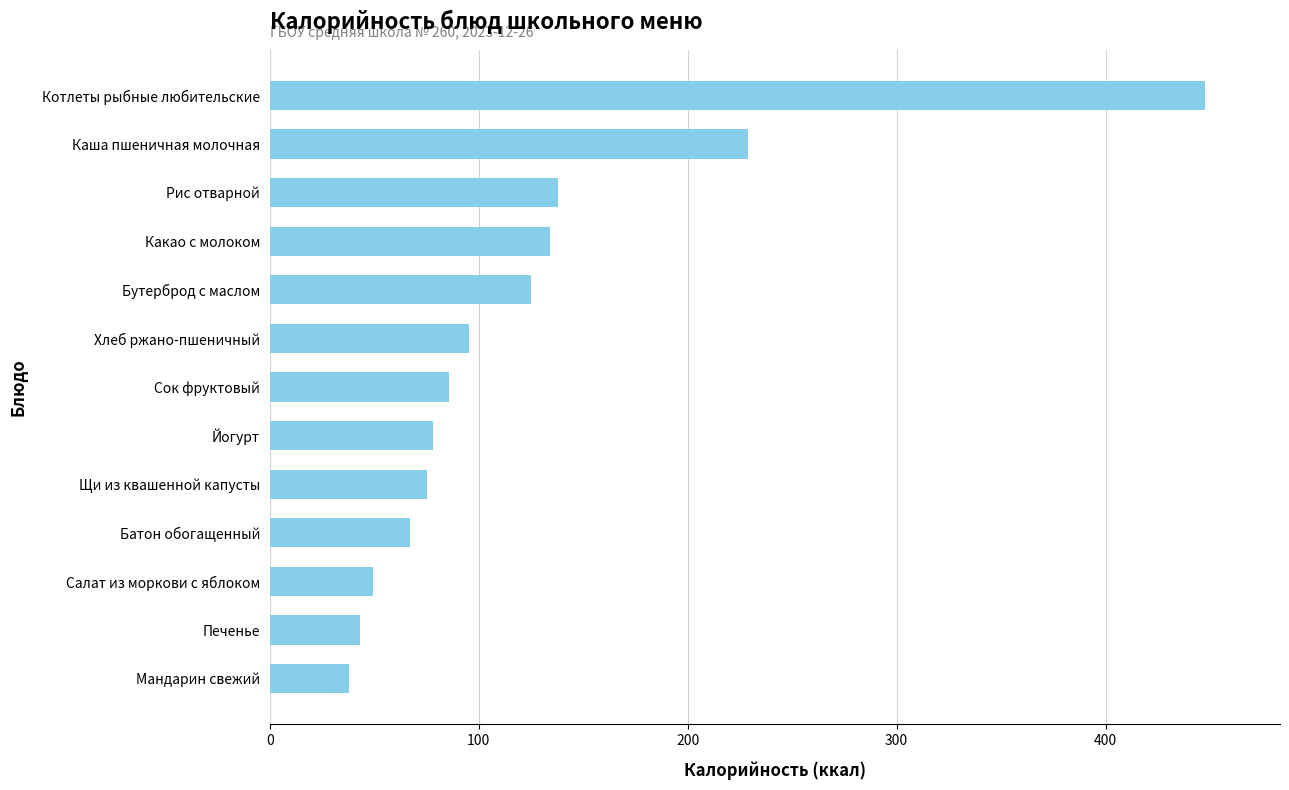

What position from the top is Батон обогащенный?

10